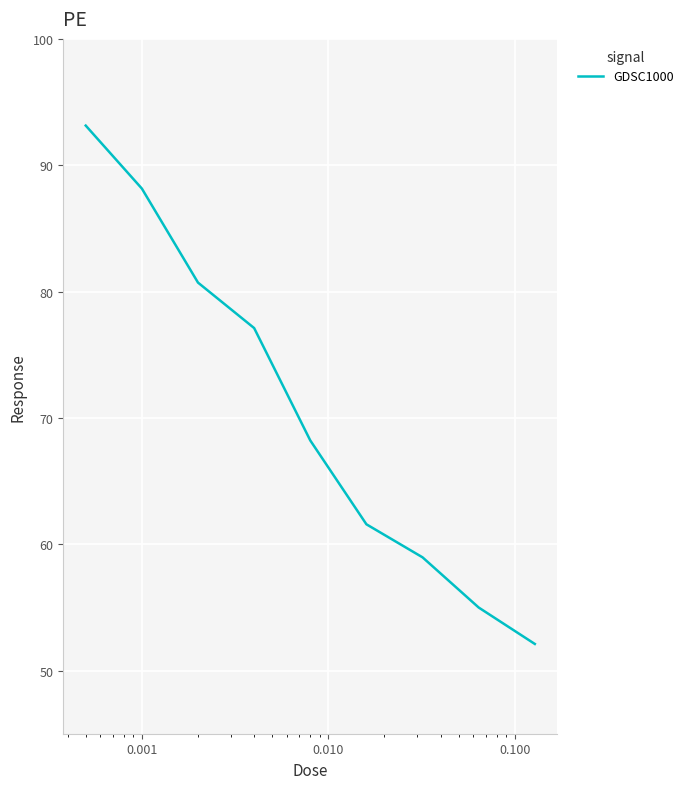

Reading left to right, what are all the values shown in this chart?

93.1	88.2	80.7	77.1	68.2	61.6	59.0	55.0	52.1